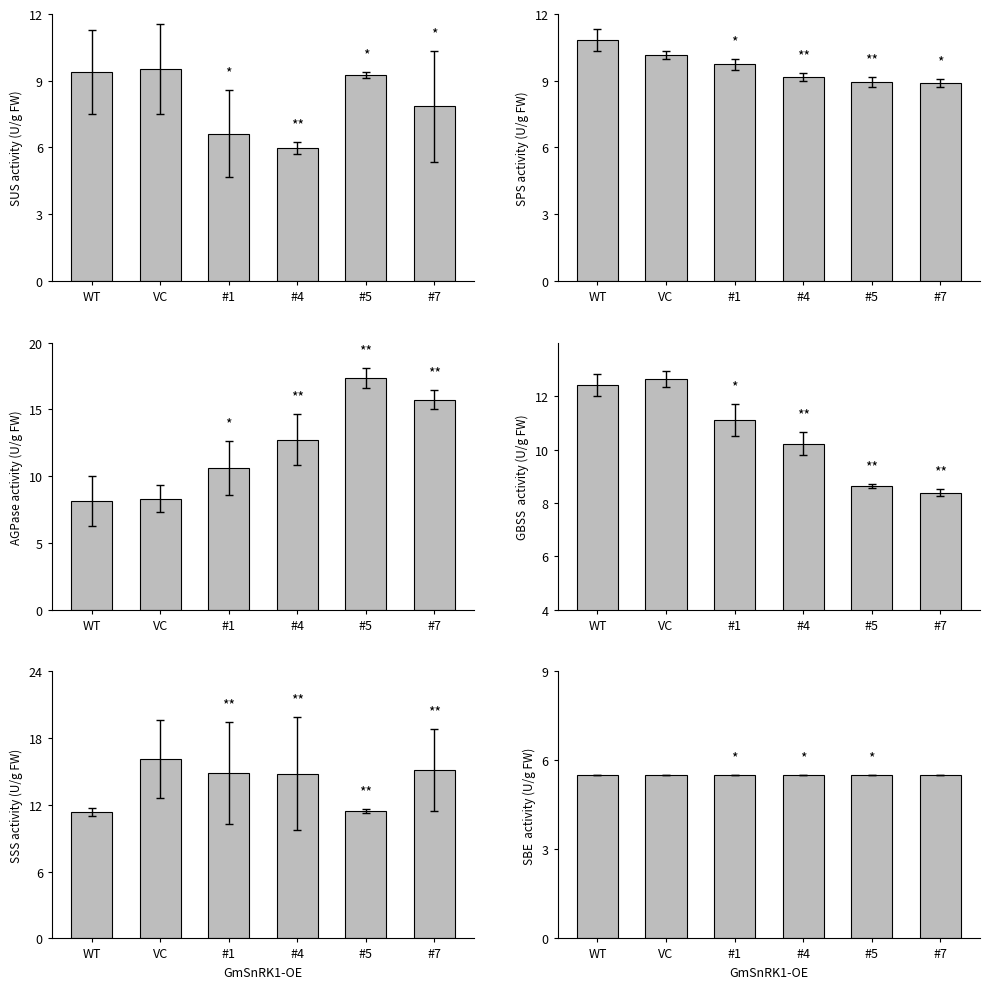

Rank the series by their maximum value, from lowest to highest.

Min_cycle, Samples, BME280_pressure, BME280_temperature, Max_cycle, BME280_humidity